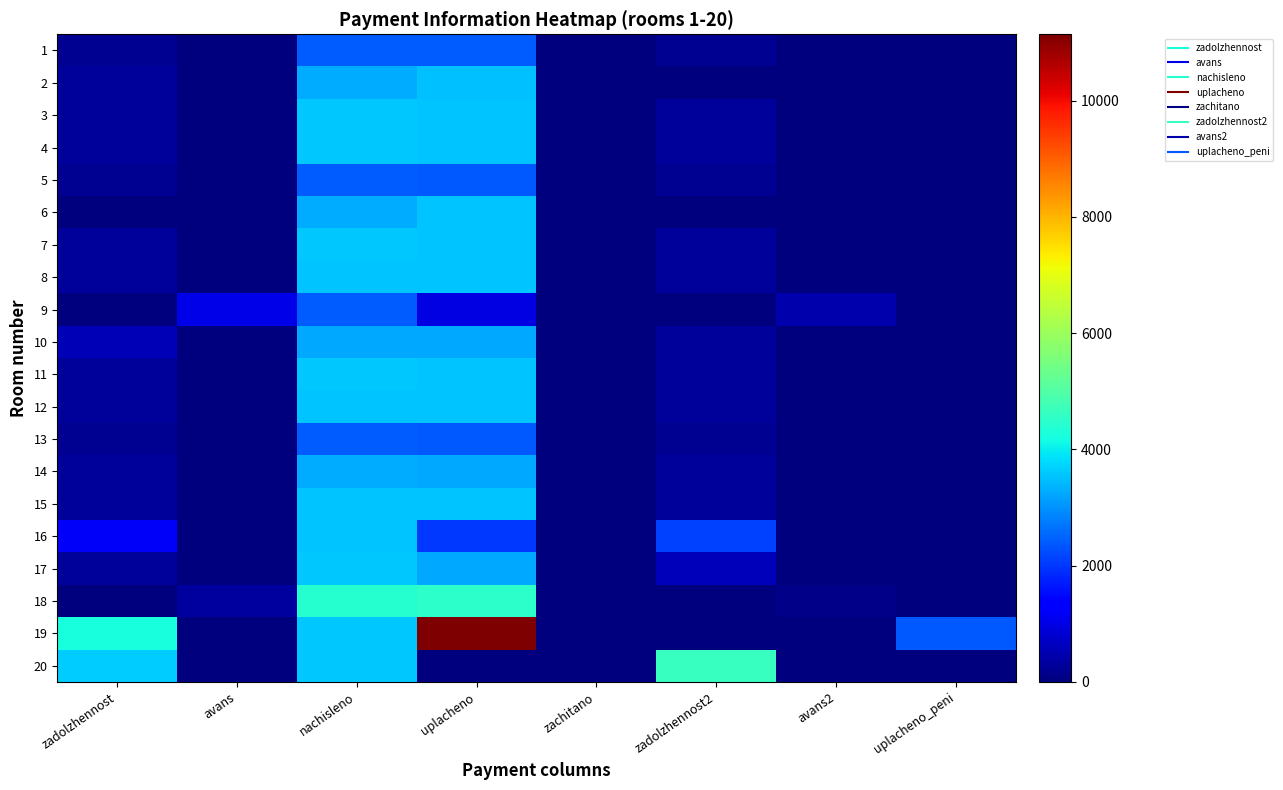

Reading left to right, list all the values displayed in this chart.

1: zadolzhennost=202.5	avans=0.0	nachisleno=2429.5	uplacheno=2408.8	zachitano=0.0	zadolzhennost2=202.5	avans2=0.0	uplacheno_peni=0.0
2: zadolzhennost=272.4	avans=0.0	nachisleno=3268.7	uplacheno=3513.9	zachitano=0.0	zadolzhennost2=0.0	avans2=0.6	uplacheno_peni=0.0
3: zadolzhennost=299.0	avans=0.0	nachisleno=3588.4	uplacheno=3557.8	zachitano=0.0	zadolzhennost2=299.0	avans2=0.0	uplacheno_peni=0.0
4: zadolzhennost=299.7	avans=0.0	nachisleno=3596.4	uplacheno=3565.8	zachitano=0.0	zadolzhennost2=299.7	avans2=0.0	uplacheno_peni=0.0
5: zadolzhennost=199.8	avans=0.0	nachisleno=2397.6	uplacheno=2377.2	zachitano=0.0	zadolzhennost2=199.8	avans2=0.0	uplacheno_peni=0.1
6: zadolzhennost=0.0	avans=0.0	nachisleno=3284.8	uplacheno=3530.5	zachitano=0.0	zadolzhennost2=0.0	avans2=0.0	uplacheno_peni=0.0
7: zadolzhennost=299.0	avans=0.0	nachisleno=3588.4	uplacheno=3546.3	zachitano=0.0	zadolzhennost2=299.0	avans2=0.0	uplacheno_peni=0.0
8: zadolzhennost=297.0	avans=0.0	nachisleno=3564.5	uplacheno=3534.2	zachitano=0.0	zadolzhennost2=297.0	avans2=0.0	uplacheno_peni=0.0
9: zadolzhennost=0.0	avans=1039.6	nachisleno=2413.6	uplacheno=999.8	zachitano=0.0	zadolzhennost2=0.0	avans2=436.2	uplacheno_peni=0.2
10: zadolzhennost=545.3	avans=0.0	nachisleno=3252.7	uplacheno=3225.1	zachitano=0.0	zadolzhennost2=271.1	avans2=0.0	uplacheno_peni=9.3
11: zadolzhennost=298.4	avans=0.0	nachisleno=3580.4	uplacheno=3550.0	zachitano=0.0	zadolzhennost2=298.4	avans2=0.0	uplacheno_peni=1.4
12: zadolzhennost=297.0	avans=0.0	nachisleno=3564.5	uplacheno=3534.2	zachitano=0.0	zadolzhennost2=297.0	avans2=0.0	uplacheno_peni=0.0
13: zadolzhennost=200.5	avans=0.0	nachisleno=2405.6	uplacheno=2385.2	zachitano=0.0	zadolzhennost2=200.5	avans2=0.0	uplacheno_peni=0.0
14: zadolzhennost=273.1	avans=0.0	nachisleno=3276.7	uplacheno=3248.8	zachitano=0.0	zadolzhennost2=273.1	avans2=0.0	uplacheno_peni=0.0
15: zadolzhennost=297.0	avans=0.0	nachisleno=3564.5	uplacheno=3534.2	zachitano=0.0	zadolzhennost2=297.0	avans2=0.0	uplacheno_peni=0.0
16: zadolzhennost=1189.8	avans=0.0	nachisleno=3564.5	uplacheno=2030.5	zachitano=0.0	zadolzhennost2=2109.2	avans2=0.0	uplacheno_peni=32.0
17: zadolzhennost=299.7	avans=0.0	nachisleno=3596.4	uplacheno=3260.7	zachitano=0.0	zadolzhennost2=599.1	avans2=0.0	uplacheno_peni=8.3
18: zadolzhennost=0.0	avans=334.5	nachisleno=4403.6	uplacheno=4516.0	zachitano=0.0	zadolzhennost2=0.0	avans2=112.6	uplacheno_peni=0.0
19: zadolzhennost=4231.9	avans=0.0	nachisleno=3572.4	uplacheno=11139.8	zachitano=0.0	zadolzhennost2=0.0	avans2=0.0	uplacheno_peni=2382.0
20: zadolzhennost=3646.0	avans=0.0	nachisleno=3604.4	uplacheno=0.0	zachitano=0.0	zadolzhennost2=4642.6	avans2=0.0	uplacheno_peni=0.0